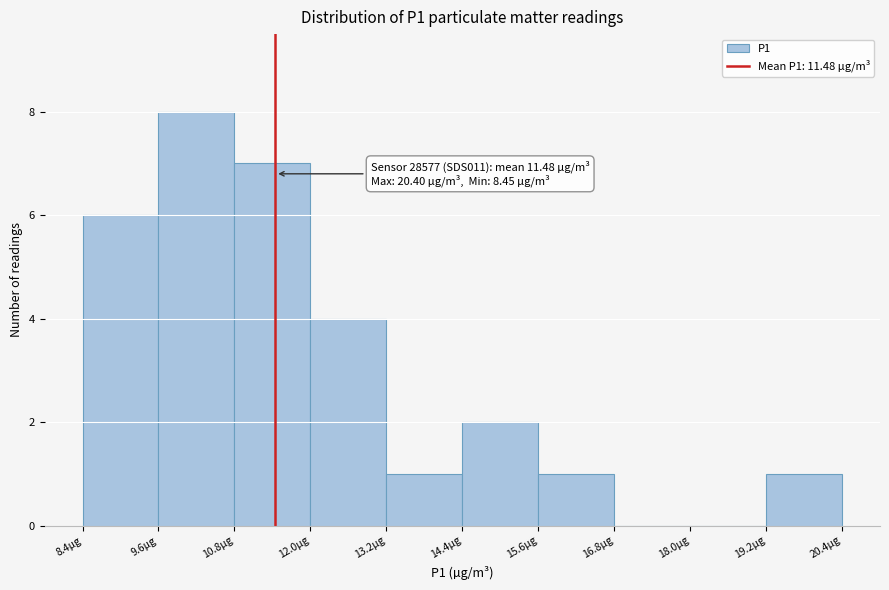

Over which range of the x-axis is the bar tallest?

9.6 to 10.8